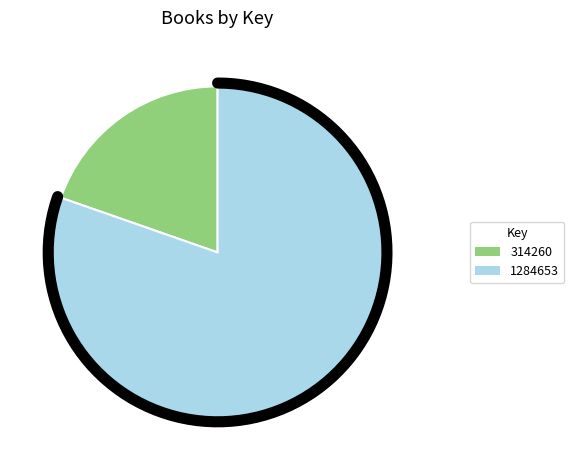

How many segments does this pie chart have?

2